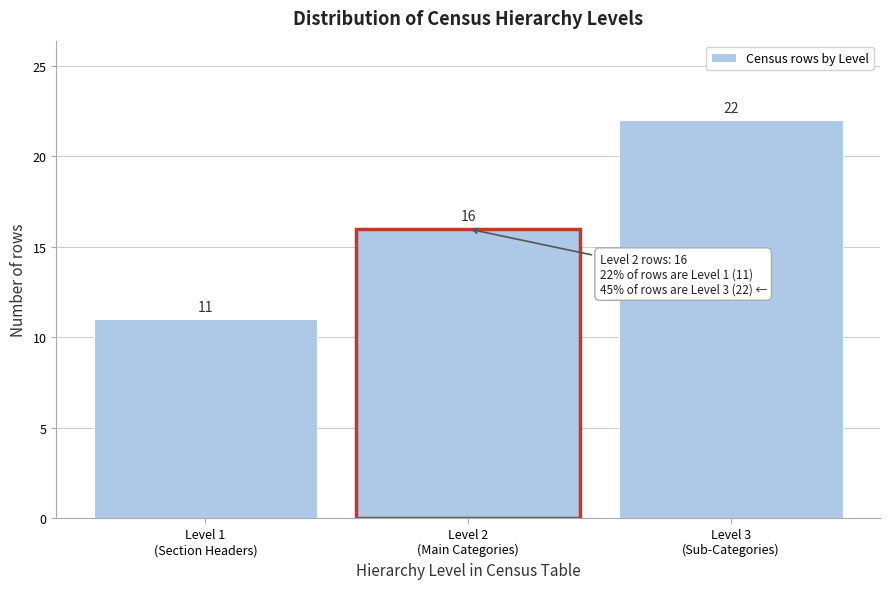

Reading right to left, extract all data points from this chart.

22	16	11